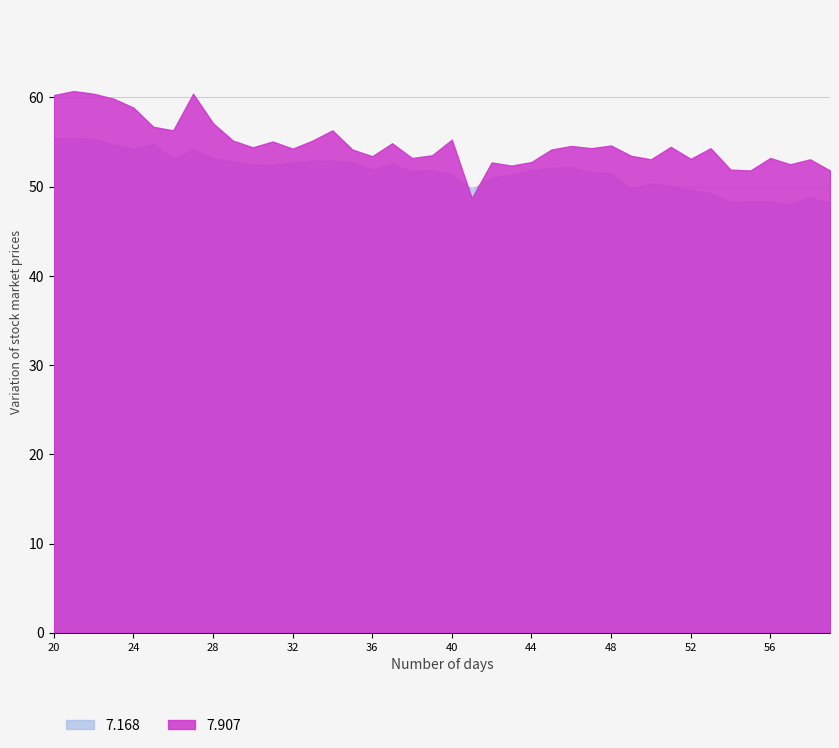

Is it true that 7.907 equals 57.1 at 28?

True